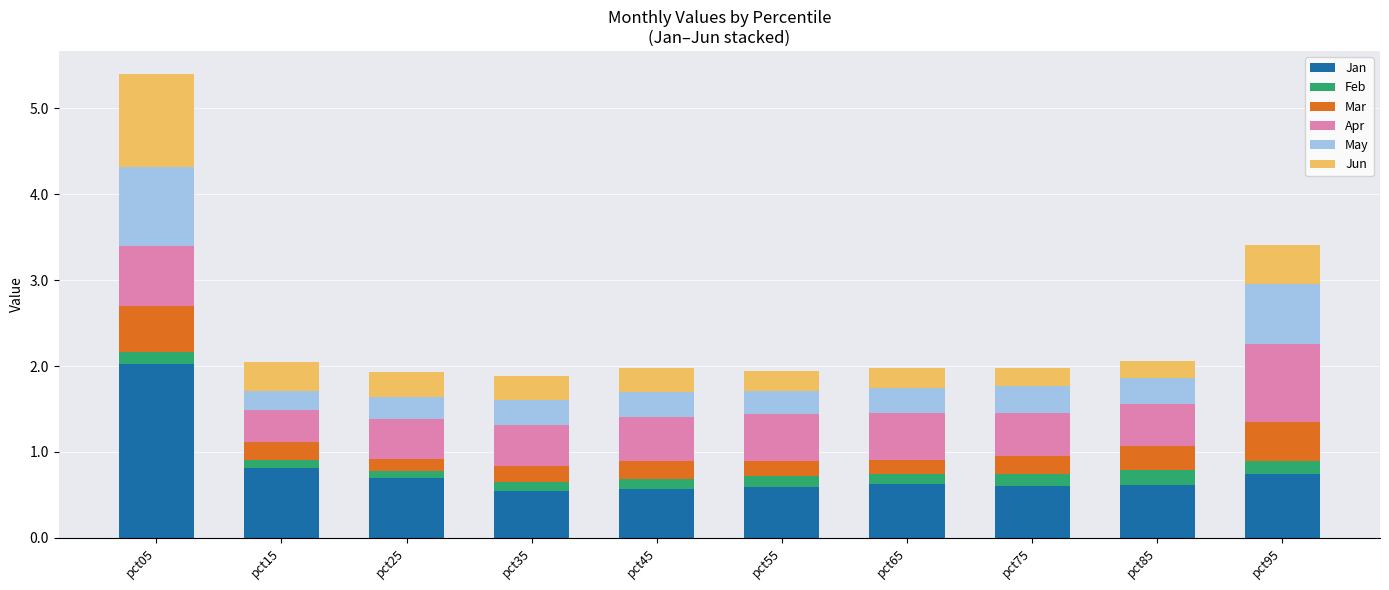

What is the value of the Jan bar at the 2nd from the left?

0.8